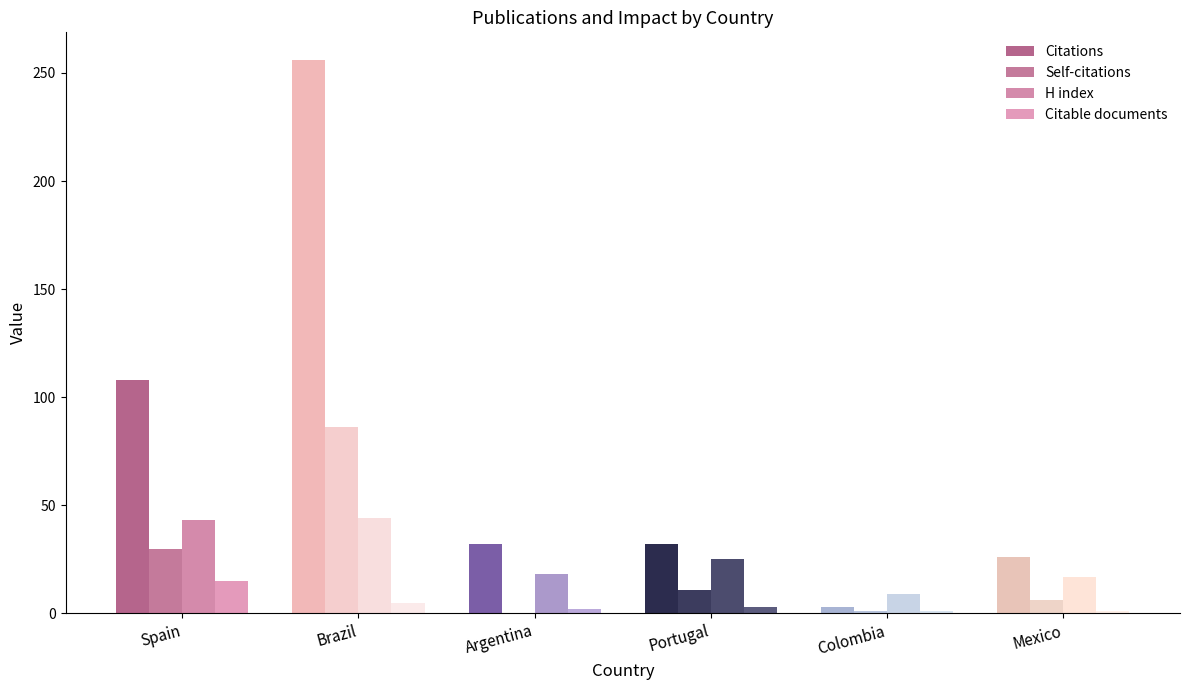

How many bars are there in total?

24